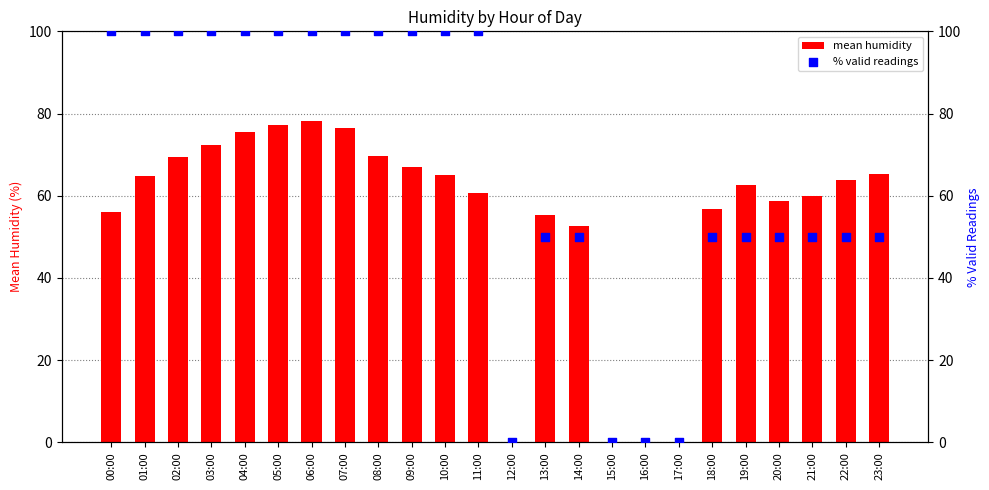

Is the value of mean humidity at 11:00 greater than the value of % valid readings at 23:00?

Yes